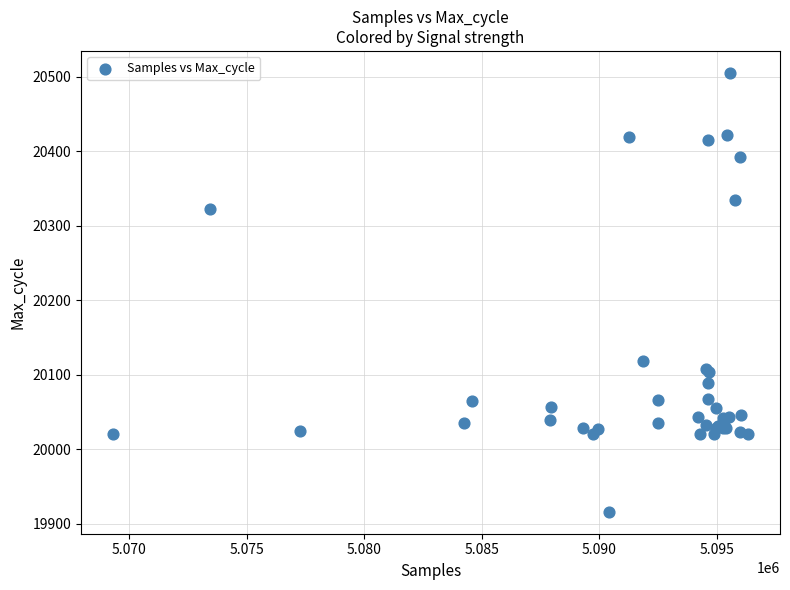

What Y value in the scatter plot is closest to 20210?

20119